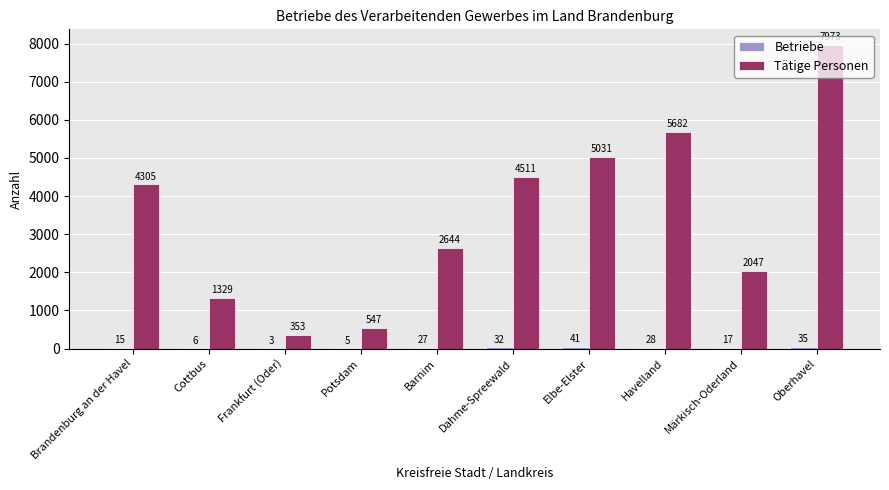

The Tätige Personen series shows 7748 at Havelland. True or false?

False